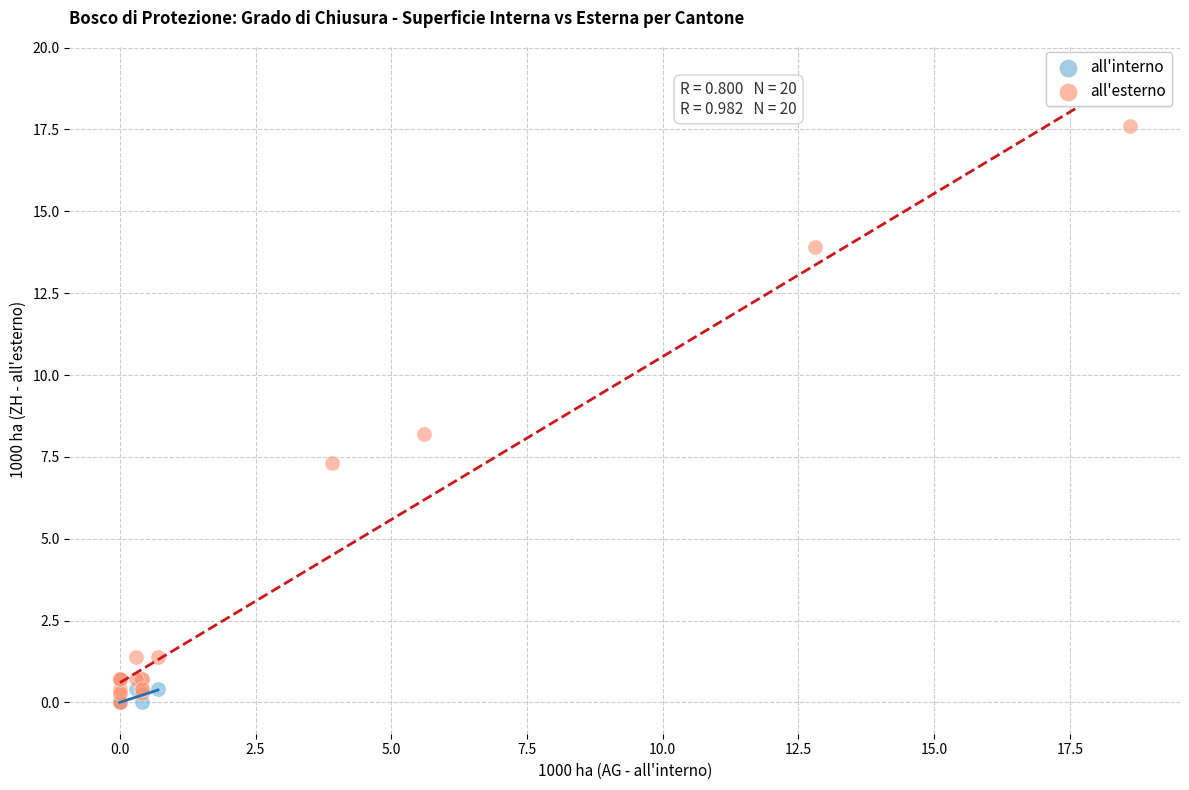

Which series has the widest spread of Y values?

all'esterno